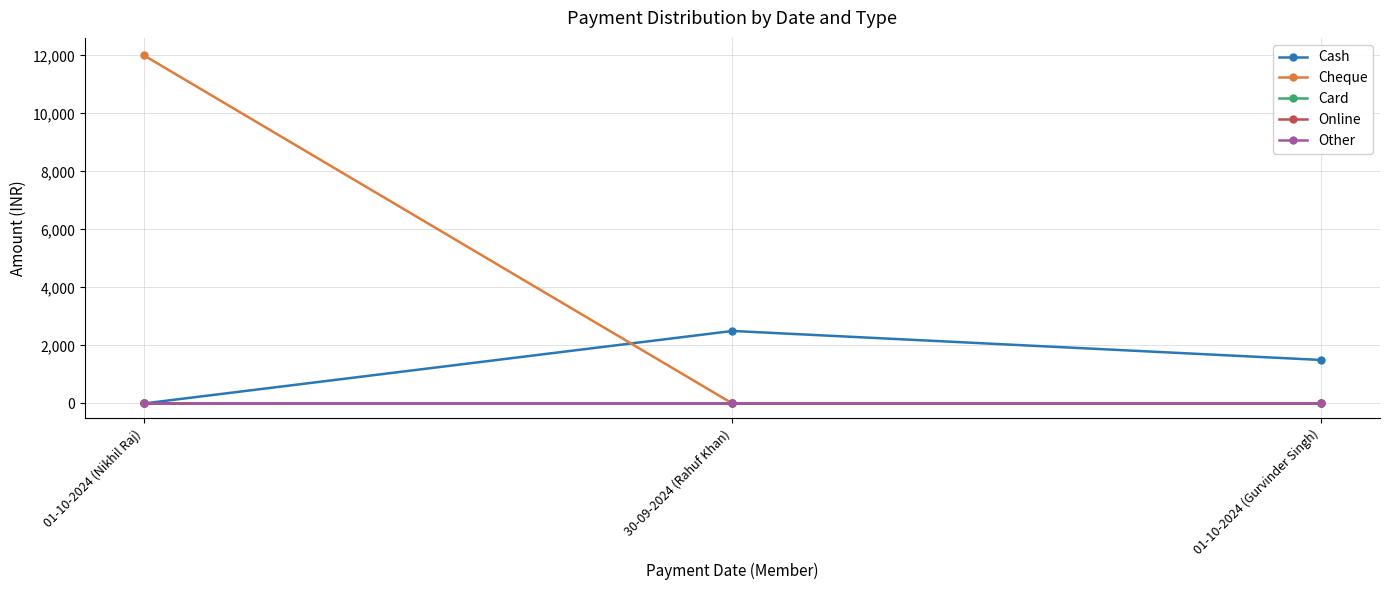

Does the chart have visible grid lines?

Yes